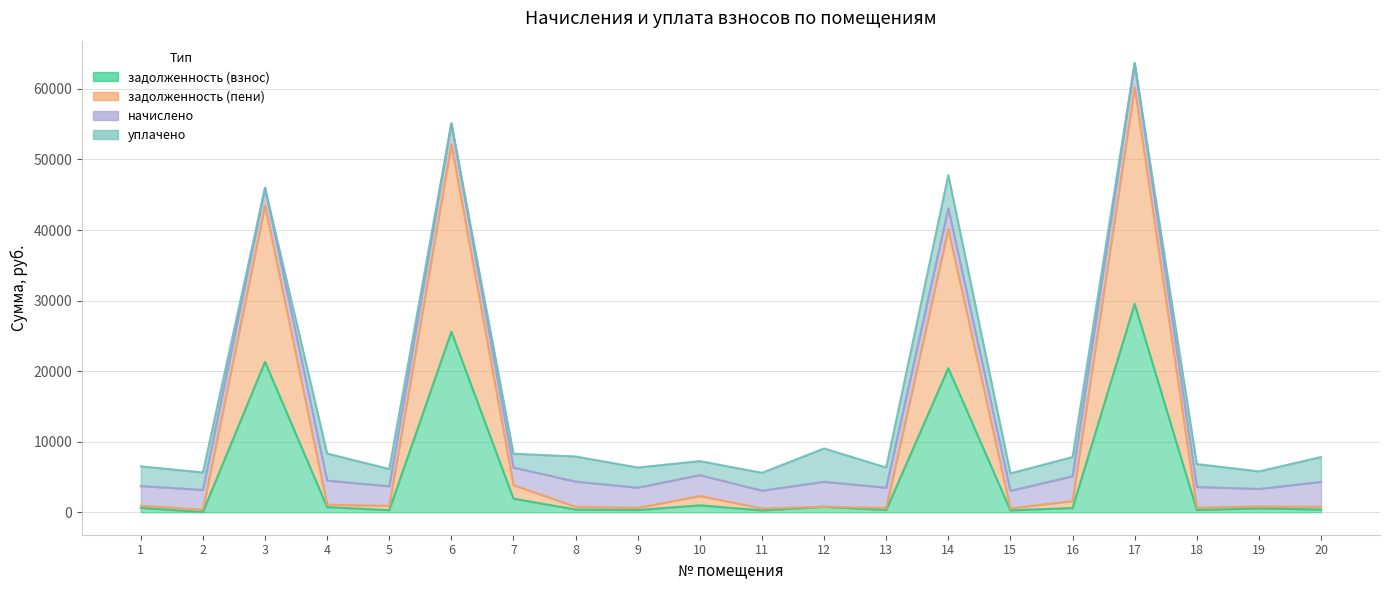

True or false: задолженность (взнос) and задолженность (пени) cross at least once.

False